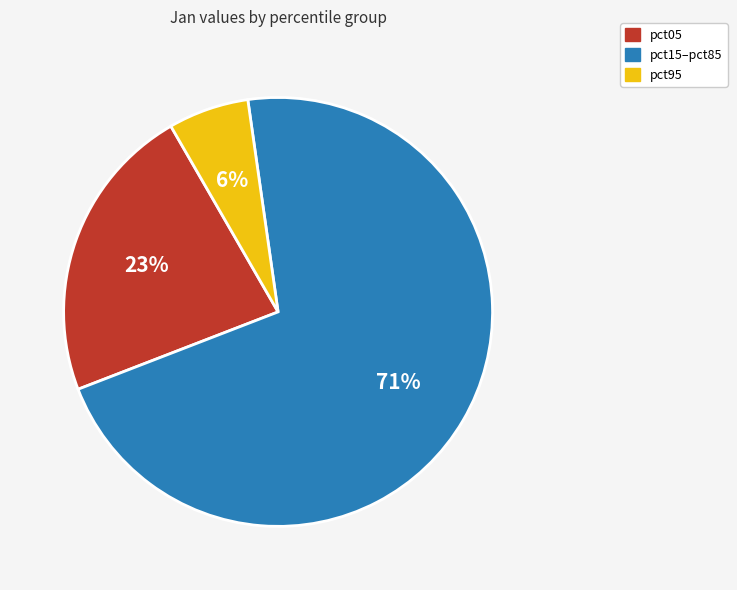

Does any single category account for the majority?

Yes